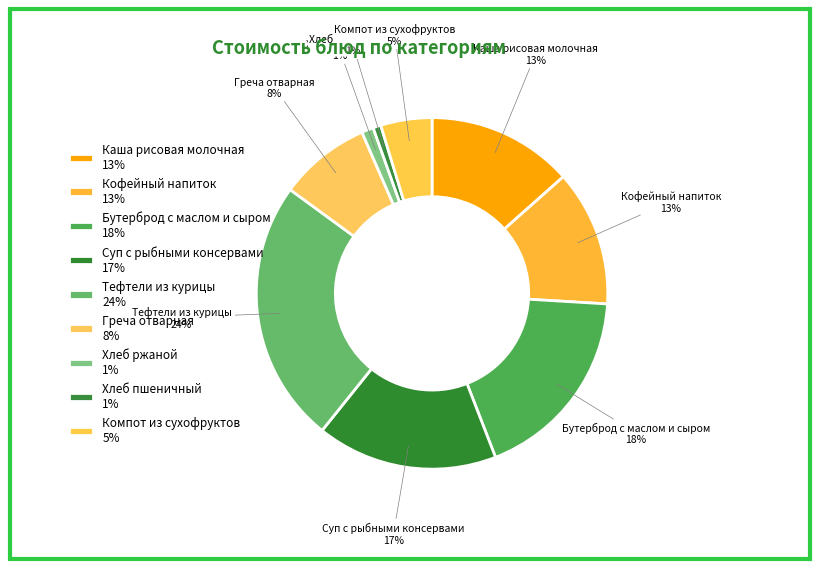

Do Кофейный напиток 13% and Компот из сухофруктов 5% together represent more than half of the pie?

No